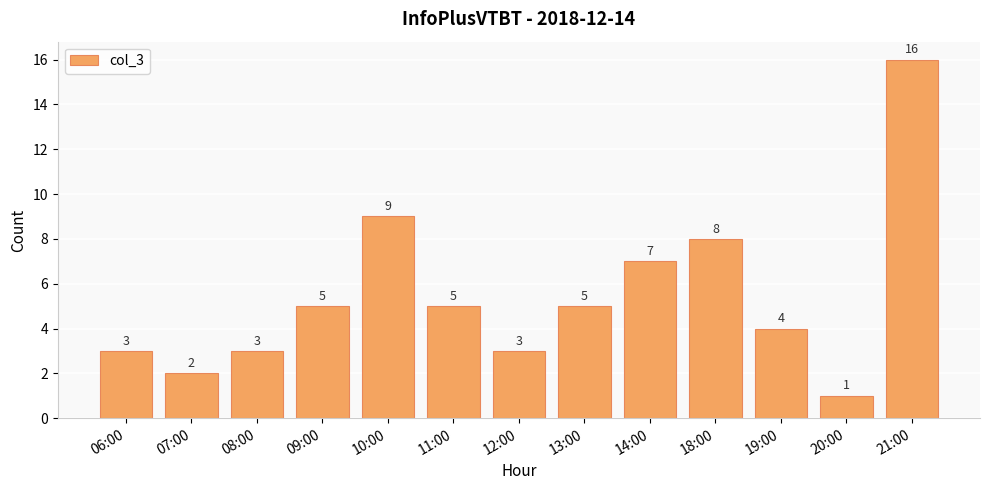

What is the difference between the second highest and minimum values?

8